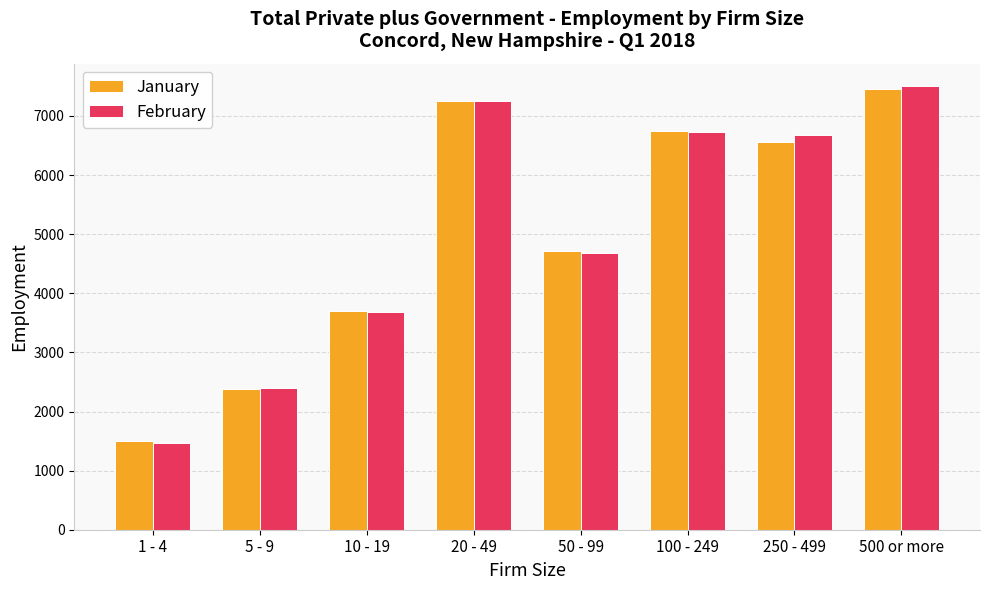

What is the difference between the second highest and minimum values in the February series?

5786